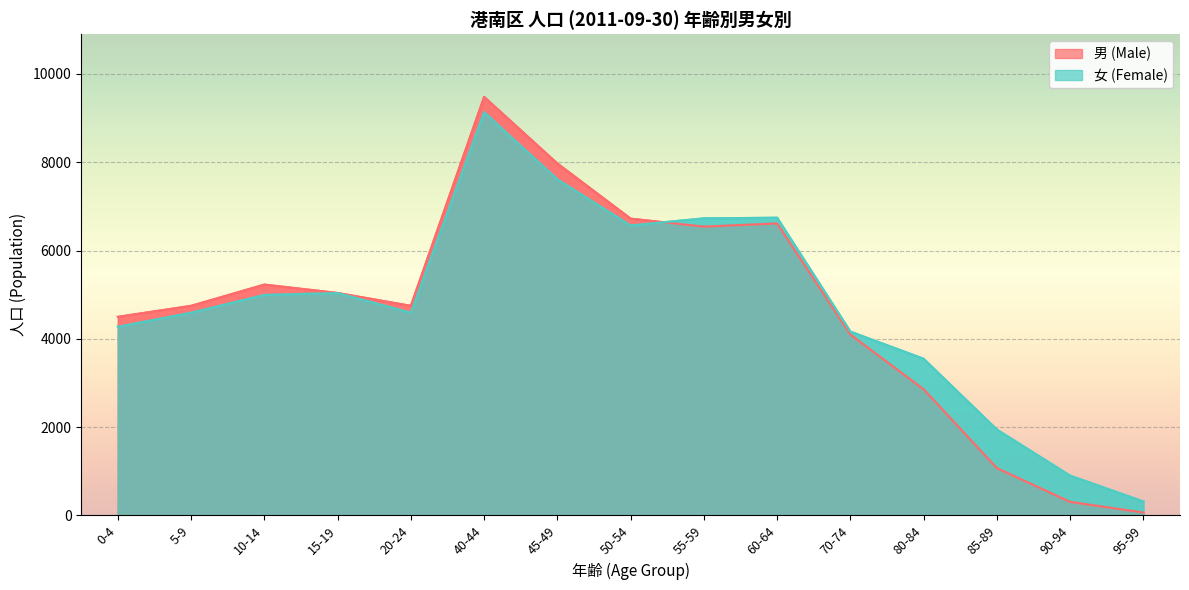

Which series has the largest total across all categories?

女 (Female)